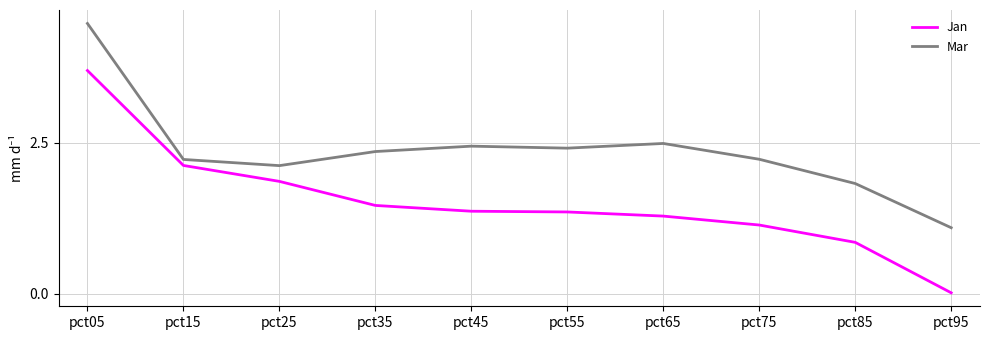

Read the Jan value at pct55.

1.4